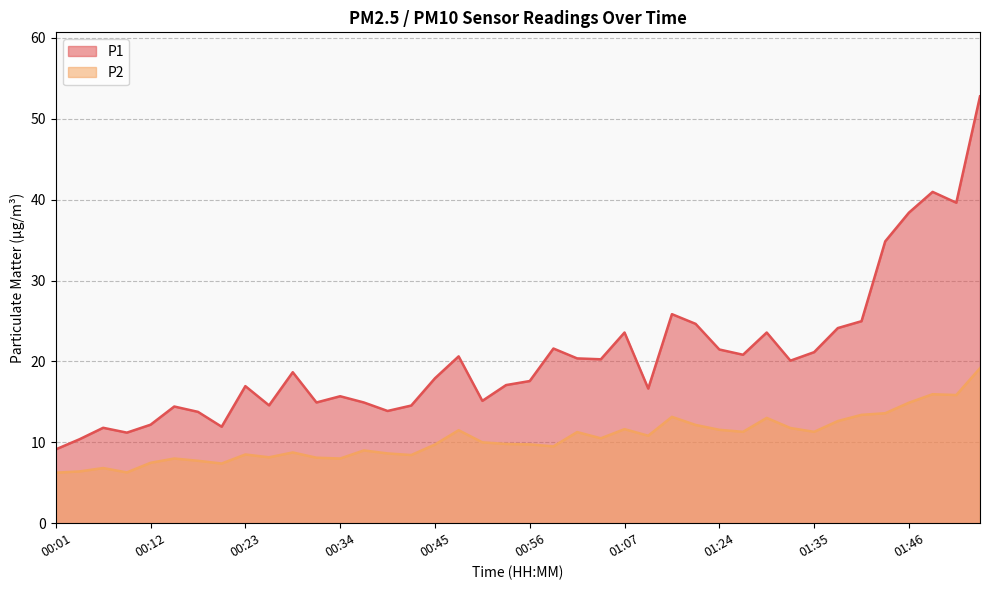

List the series in order of their peak value, lowest first.

P2, P1